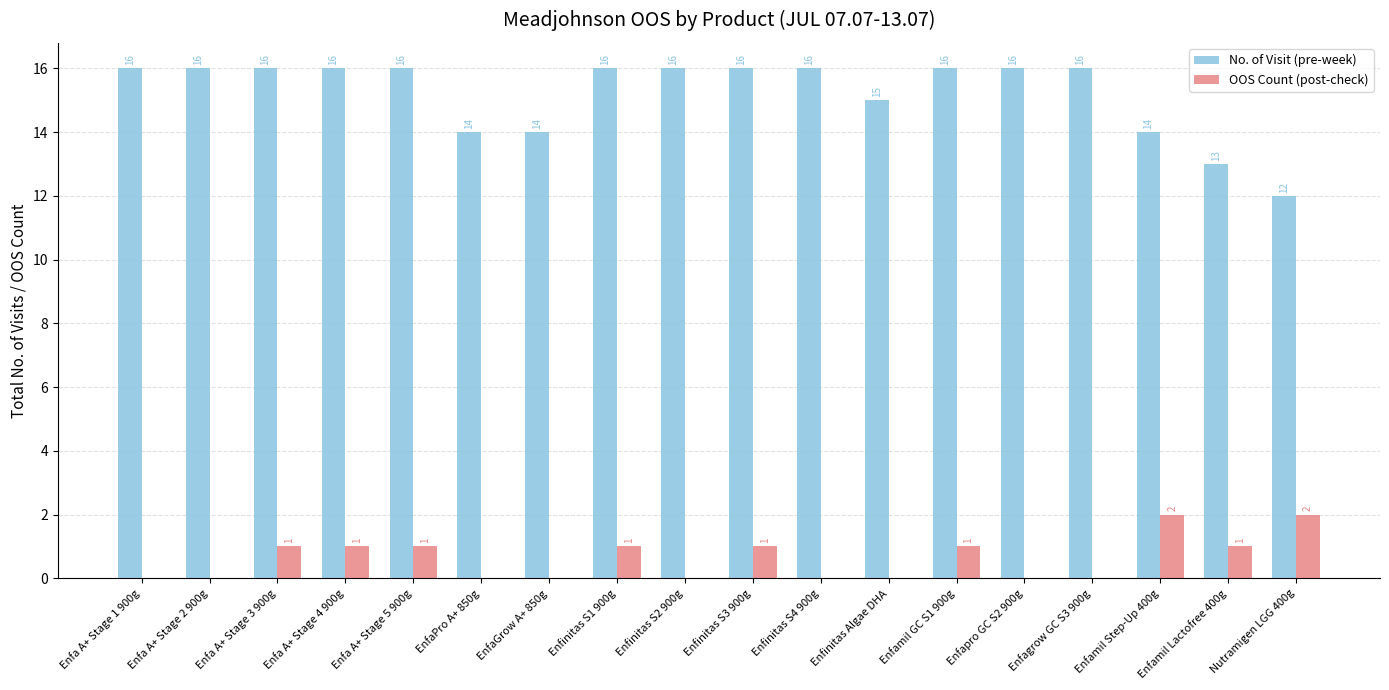

Is it true that OOS Count (post-check) equals 0 at Enfa A+ Stage 2 900g?

True